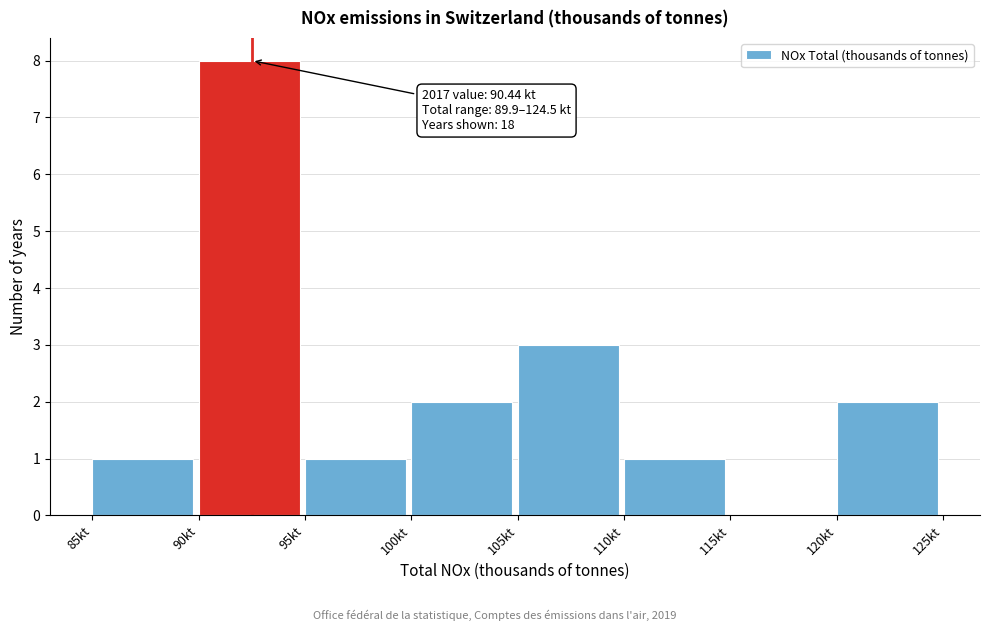

Which range on the x-axis has the tallest bar?

90 to 95